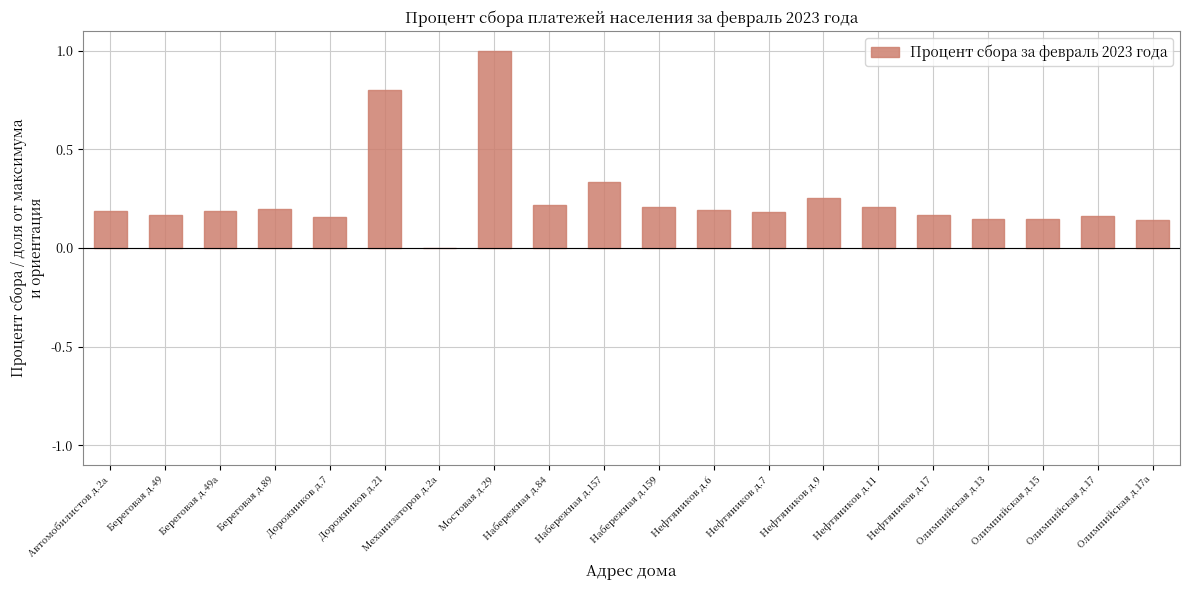

At which label is the value closest to 0?

Механизаторов д.2а